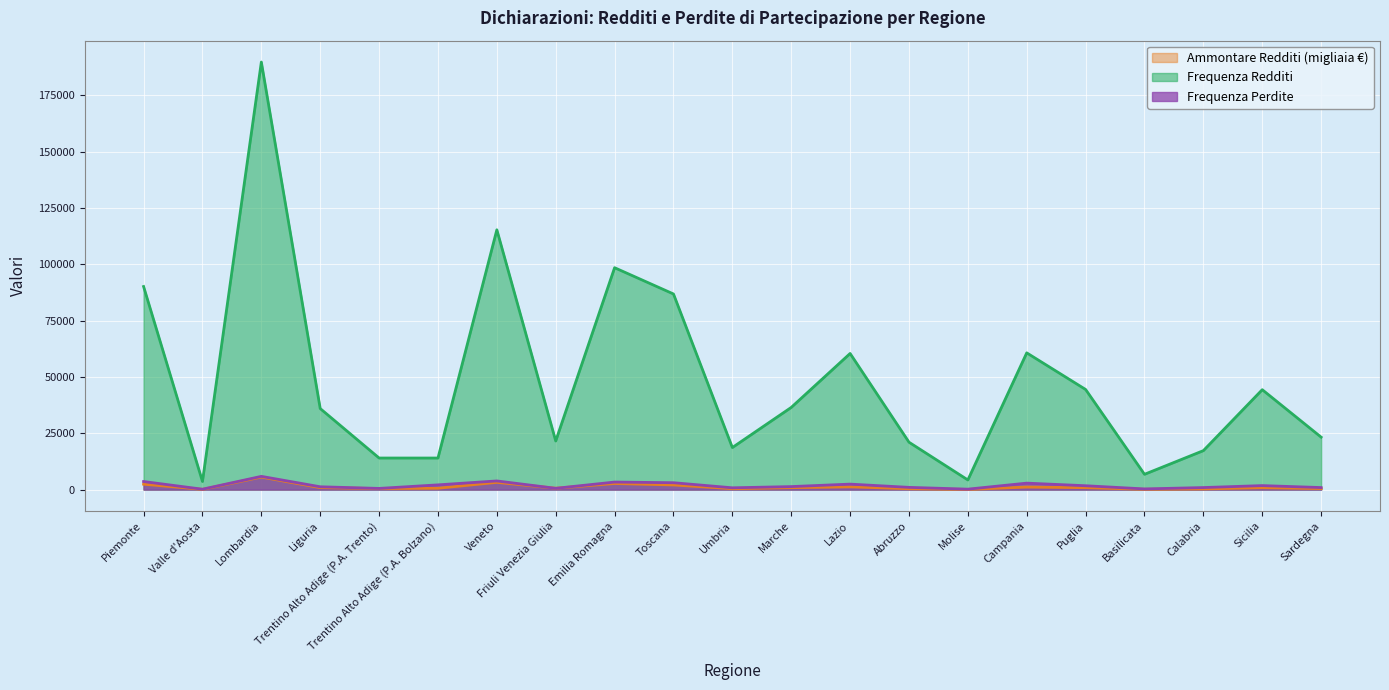

Reading left to right, list all the values displayed in this chart.

Frequenza Redditi: 90125.0	3602.0	189752.0	35962.0	14009.0	14004.0	115296.0	21572.0	98474.0	86817.0	18666.0	36467.0	60407.0	21028.0	4277.0	60682.0	44431.0	6782.0	17288.0	44336.0	23275.0
Ammontare Redditi: 2394.9	94.5	5551.5	866.5	445.2	587.7	3208.8	609.7	2696.1	2056.5	393.9	842.1	1216.0	379.0	66.8	1123.4	841.8	127.1	298.3	821.2	449.2
Frequenza Perdite: 3578.0	169.0	5869.0	1249.0	519.0	2095.0	3841.0	562.0	3341.0	3049.0	792.0	1330.0	2429.0	989.0	191.0	2865.0	1712.0	296.0	900.0	1771.0	901.0